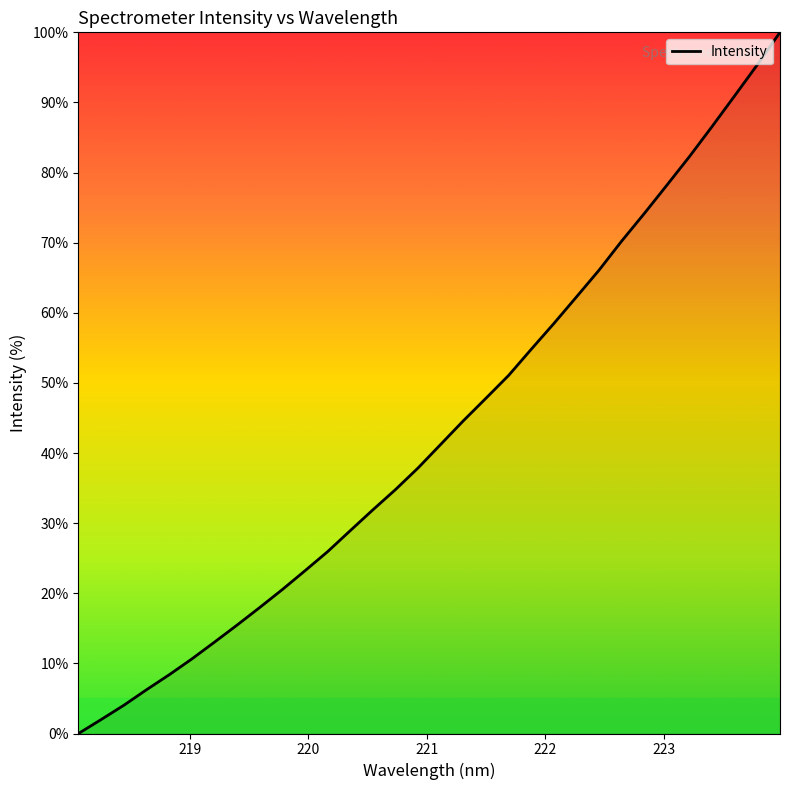

What is the greatest value displayed?

100.0